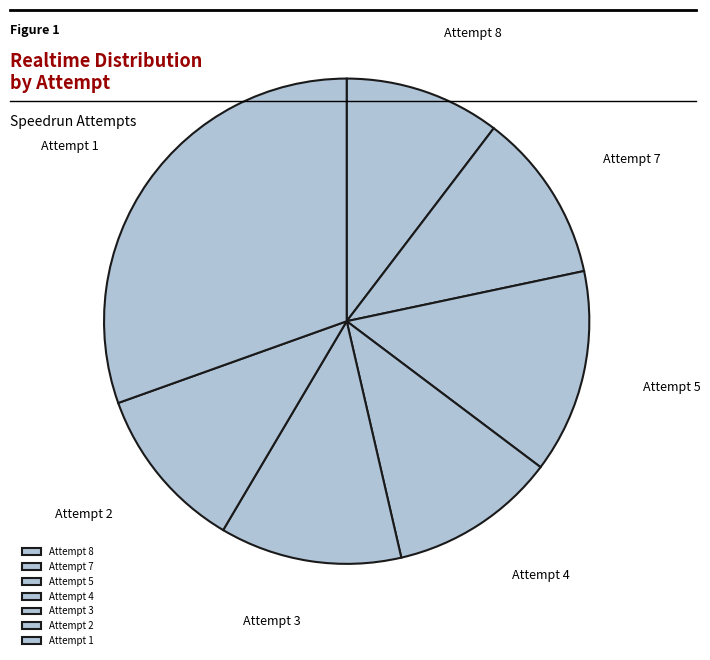

Which slice is the largest?

Attempt 1